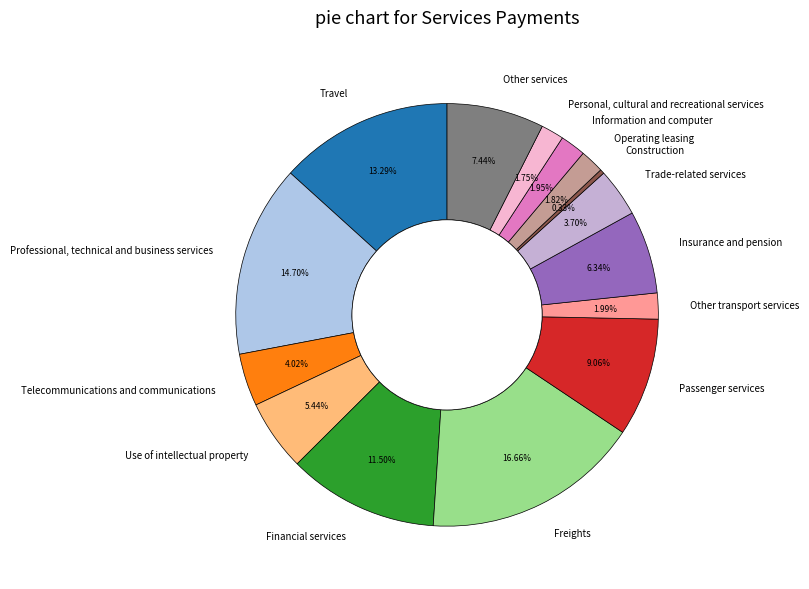

True or false: Other services accounts for 17% of the total.

False